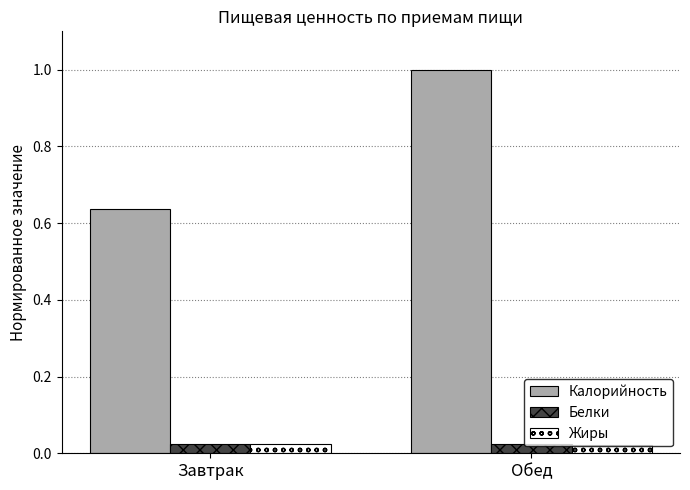

What position from the right is Завтрак?

2